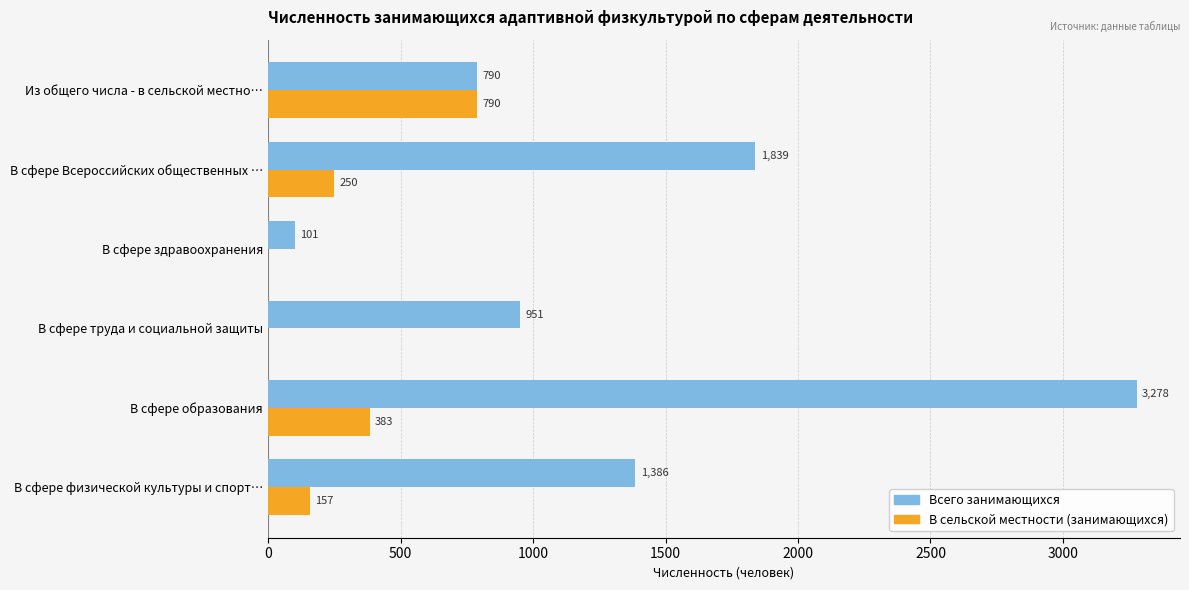

Which series has the largest total across all categories?

Всего занимающихся